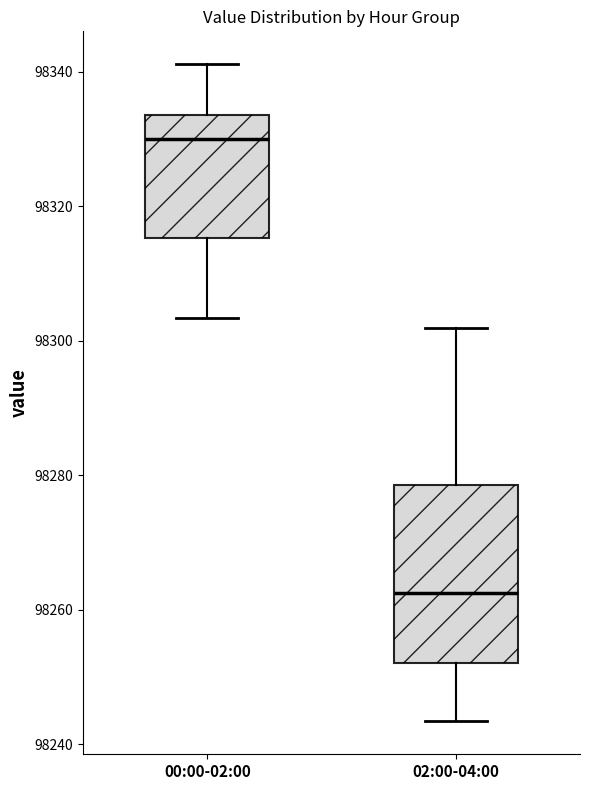

Where is the lower edge of the box for 02:00-04:00 on the y-axis? The values are not printed on the chart, so give them approximately, as read against the axis.

98252